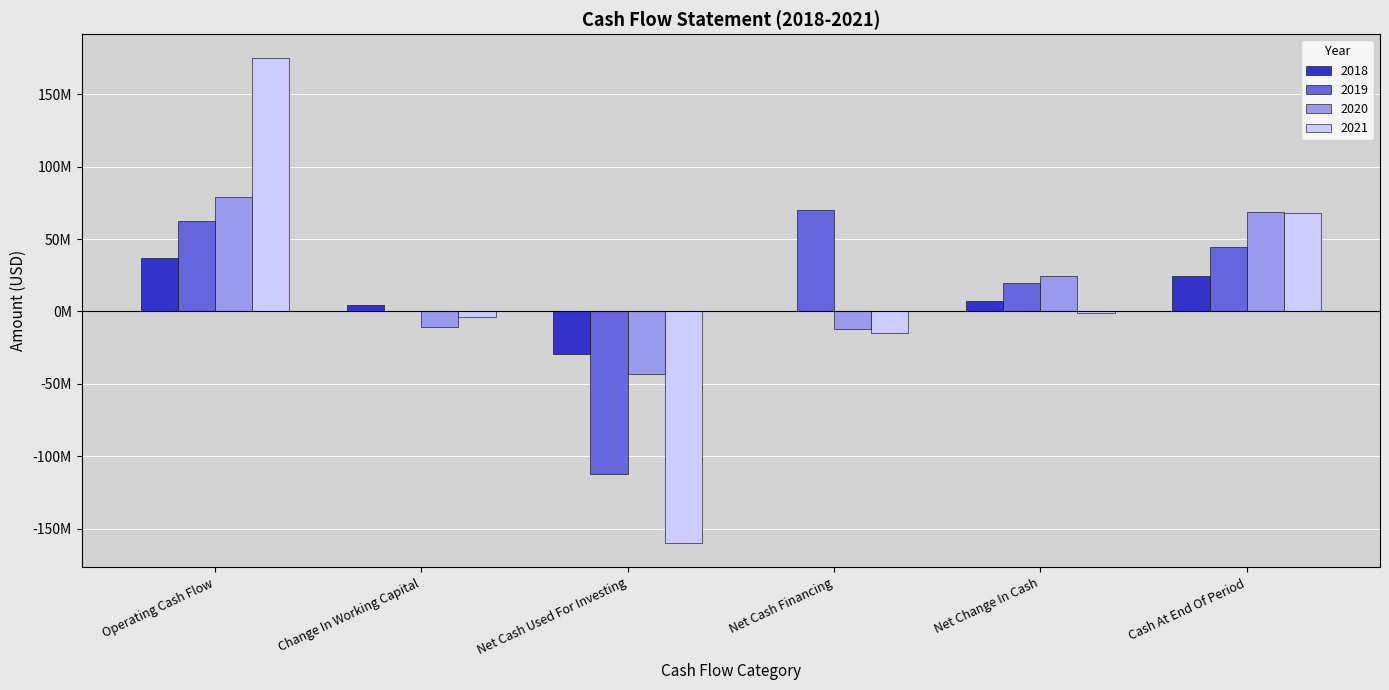

Are the bars grouped side by side (vs. stacked)?

Yes